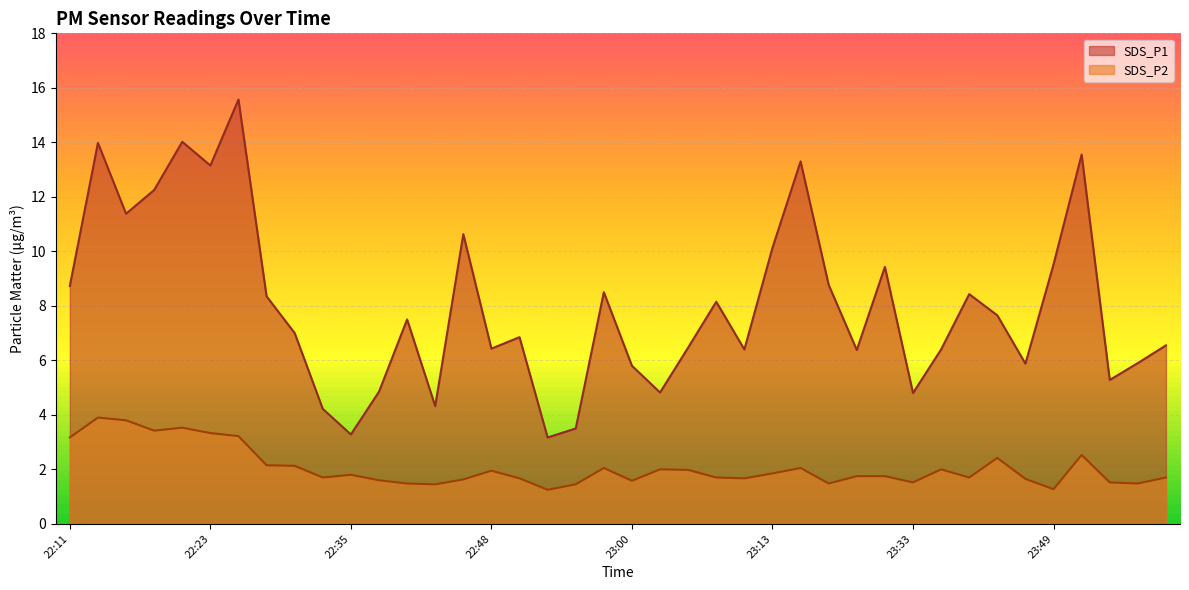

What is the approximate value of SDS_P1 at 23:08?

8.2